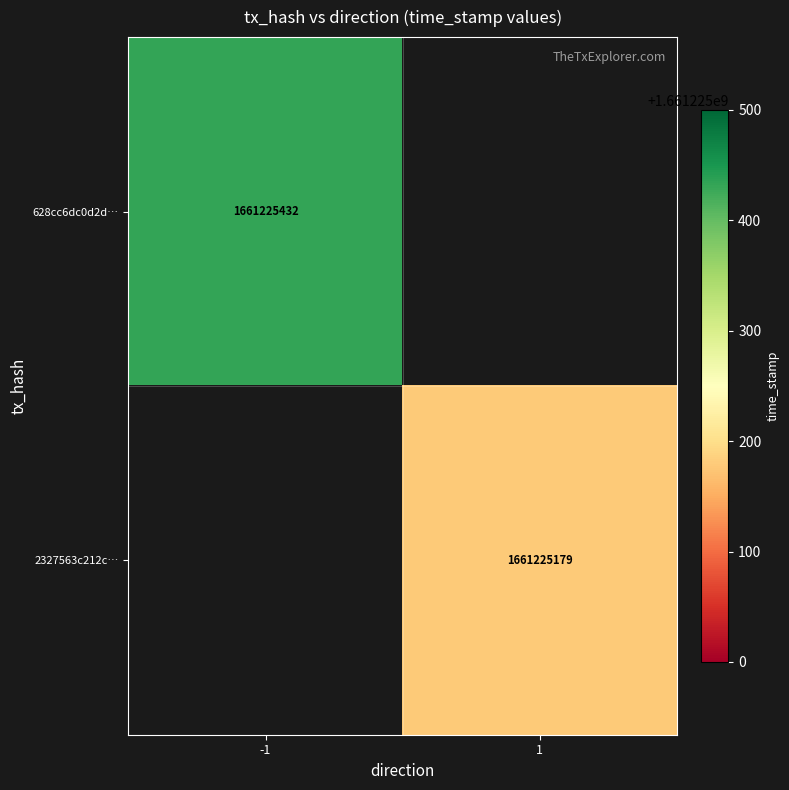

Is the value of 628cc6dc0d2d… at -1 greater than the value of 2327563c212c… at 1?

Yes